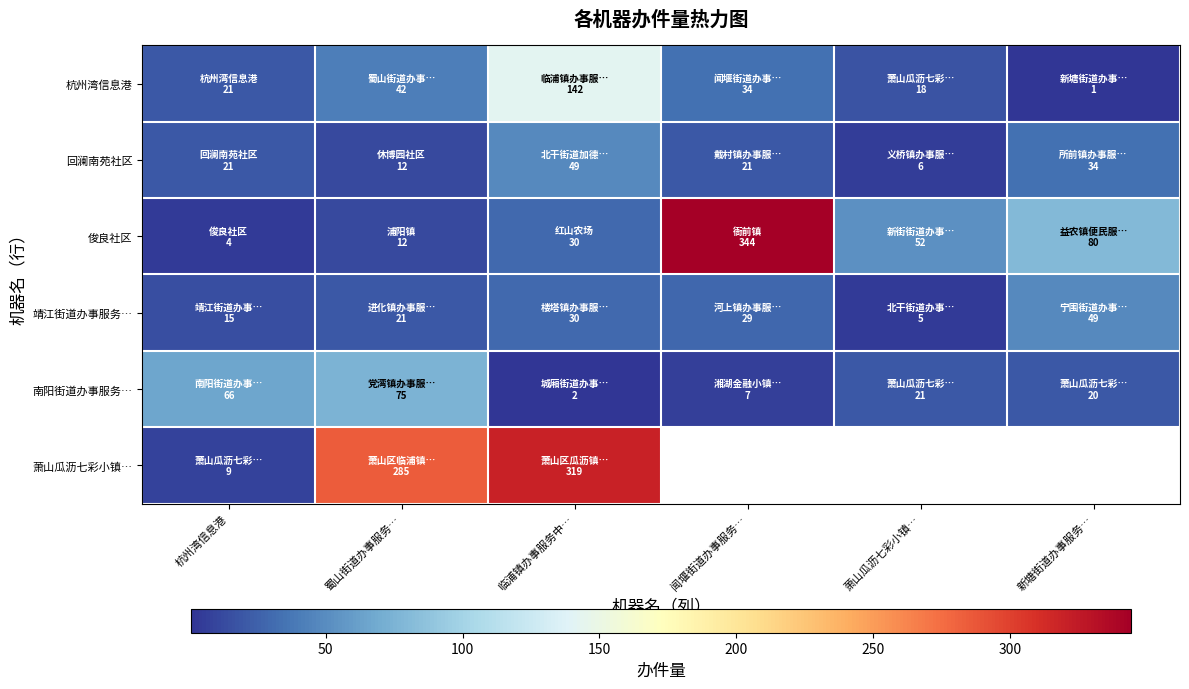

Rank the series at 萧山瓜沥七彩小镇… from lowest to highest value.

靖江街道办事服务…, 回澜南苑社区, 杭州湾信息港, 南阳街道办事服务…, 俊良社区, 萧山瓜沥七彩小镇…